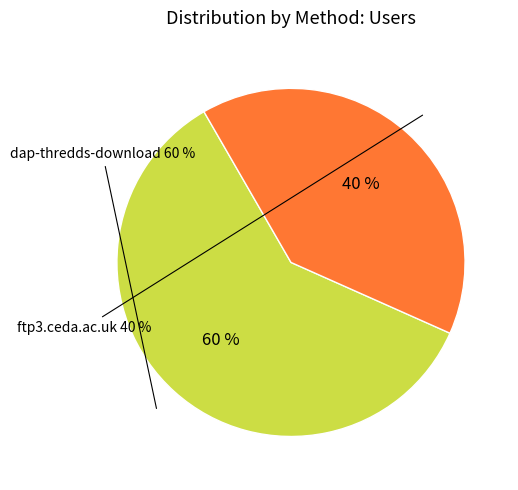

What percentage do dap-thredds-download and ftp3.ceda.ac.uk together represent?

100.0%